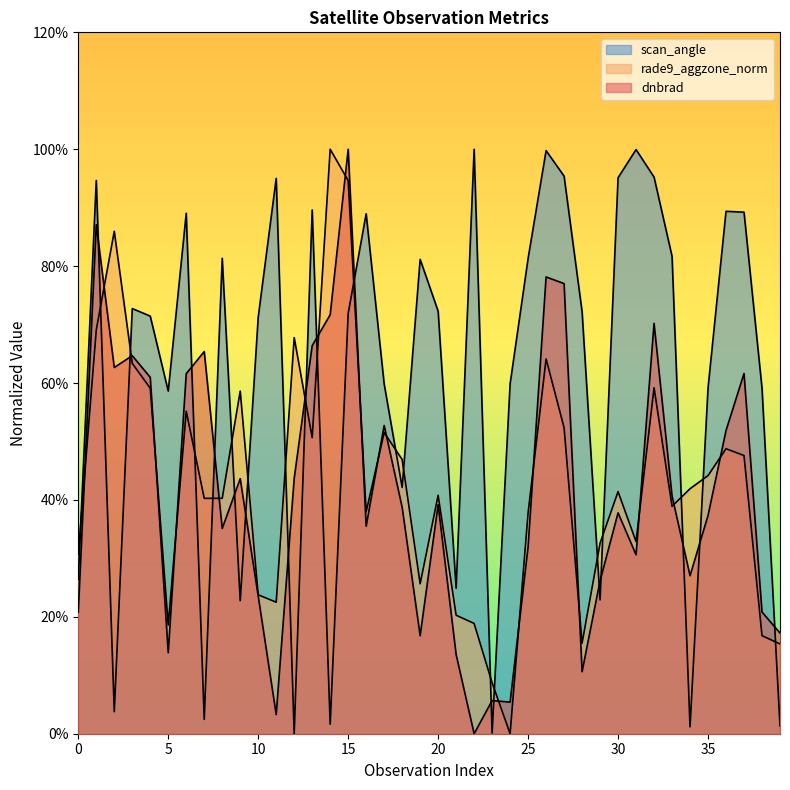

Where do dnbrad and rade9_aggzone_norm first cross each other?

0 and 1